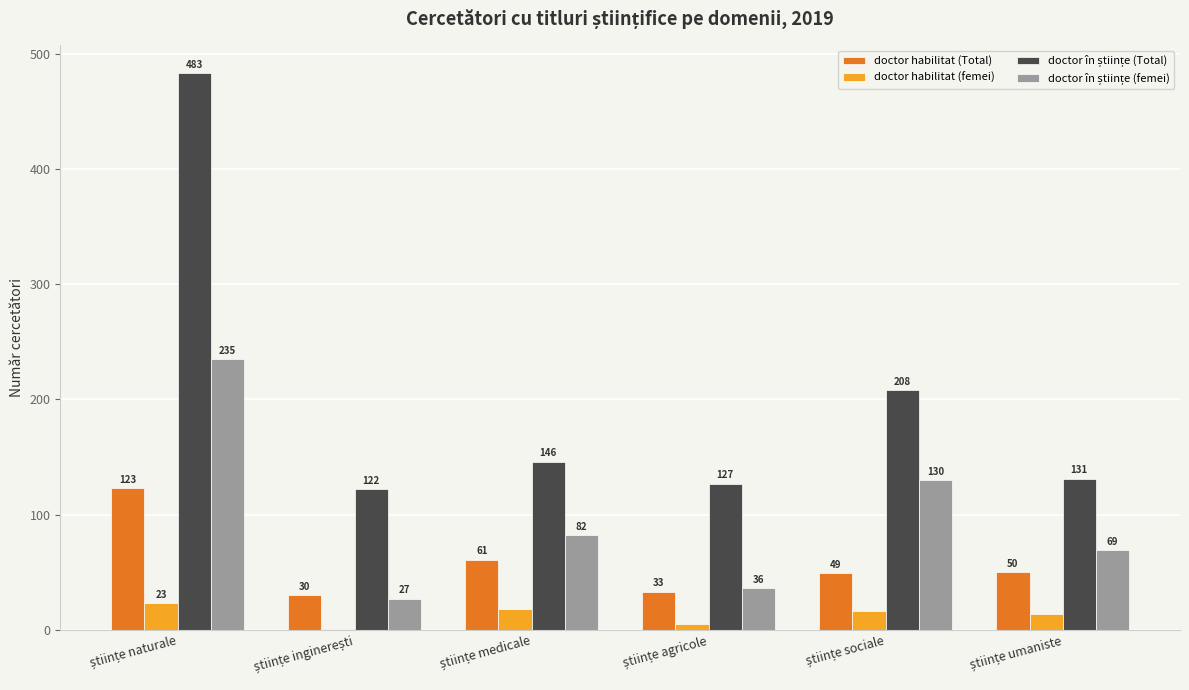

What is the maximum value shown in the chart?

483